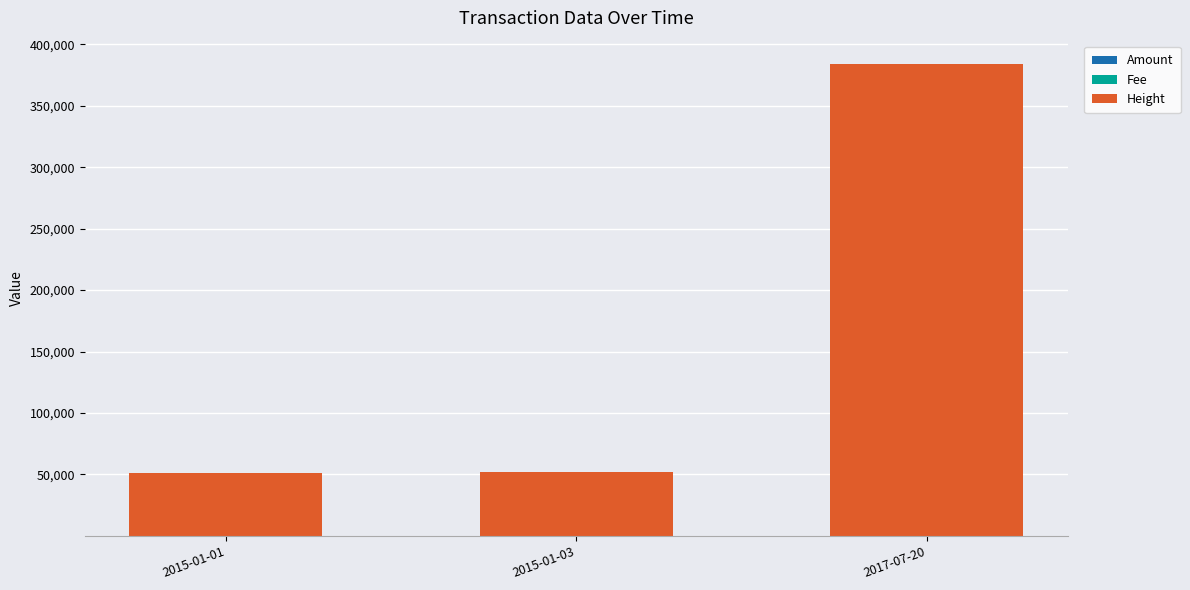

Does the chart contain stacked bars?

Yes